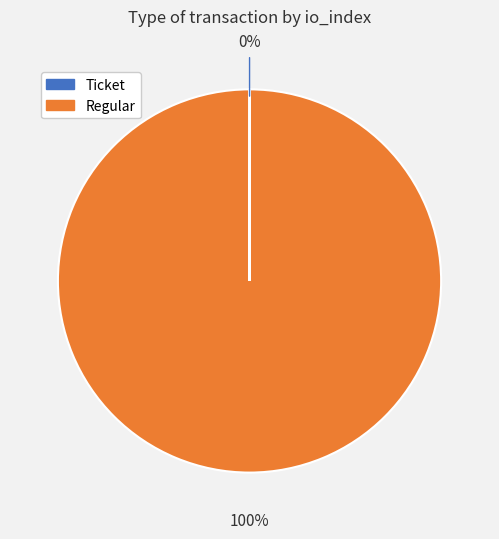

What percentage is the Regular slice, to the nearest percent?

100%